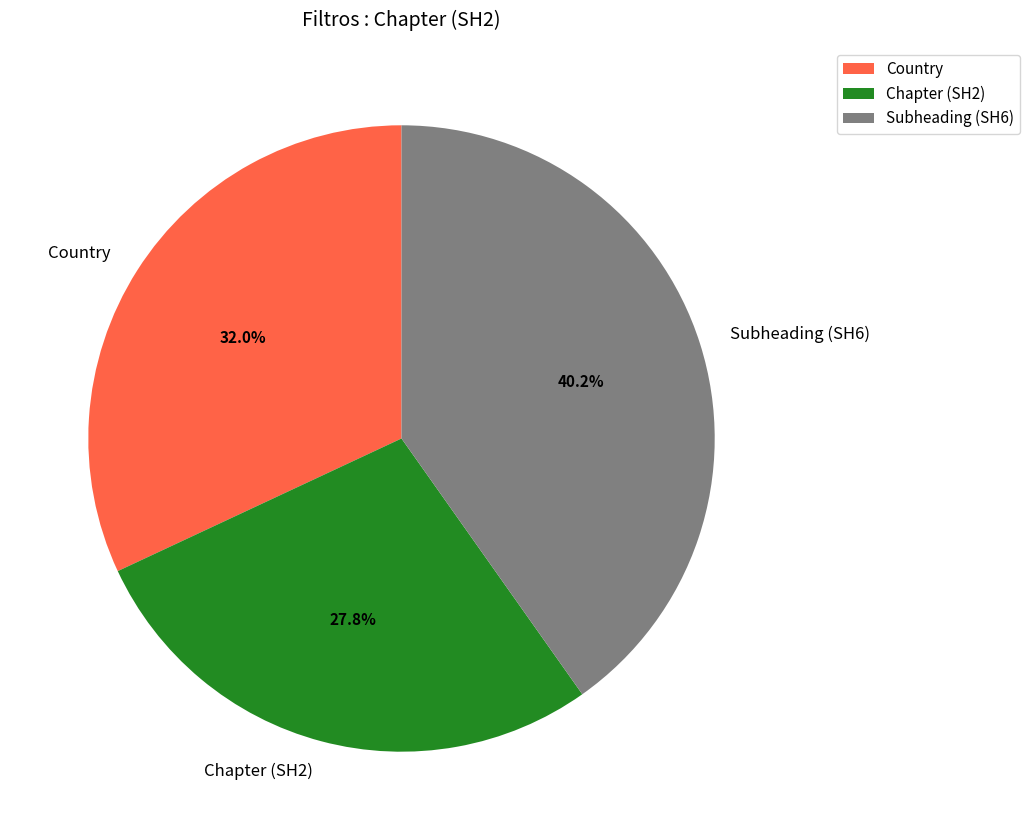

Which category has the smallest portion of the pie?

Chapter (SH2)